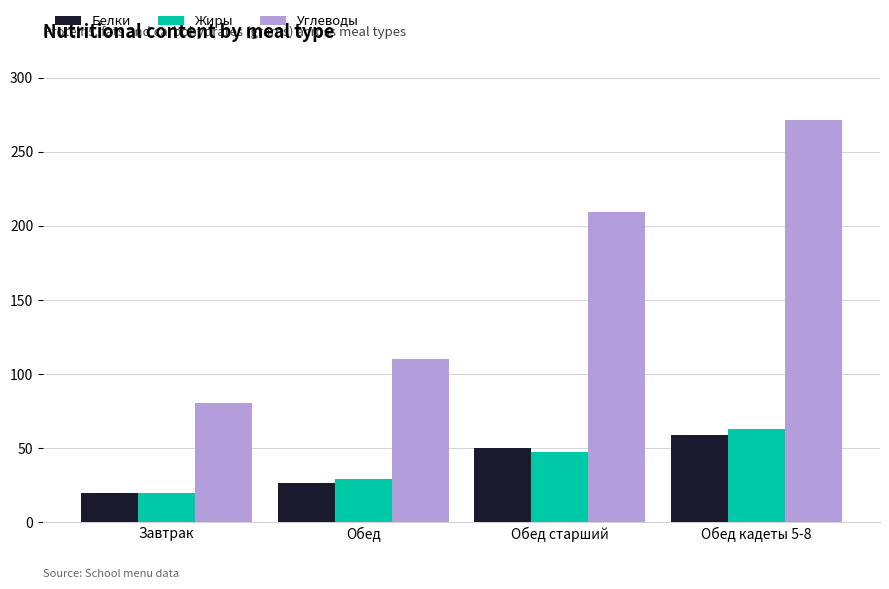

What is the label of the 4th bar from the right?

Завтрак